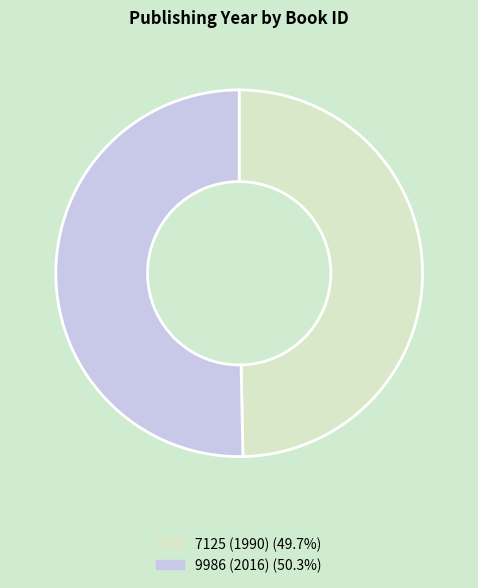

What is the ratio of the value at 9986 (2016) to the value at 7125 (1990)?

1.0